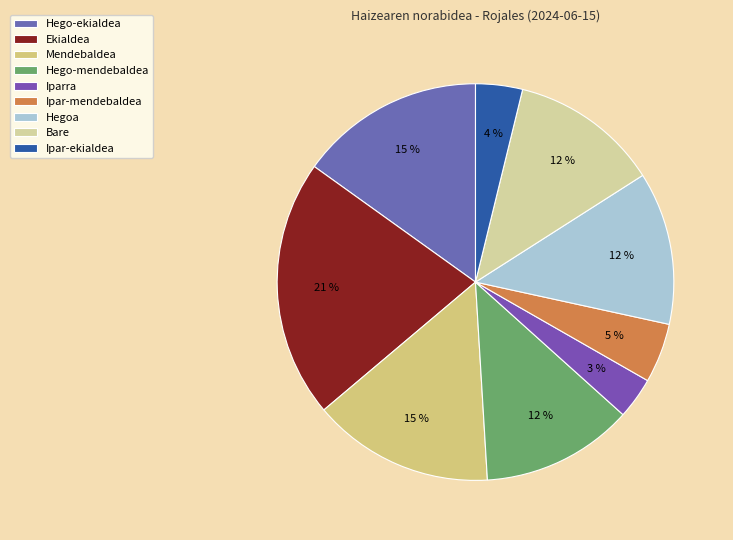

What is the ratio of the value at Ipar-mendebaldea to the value at Hegoa?

0.4